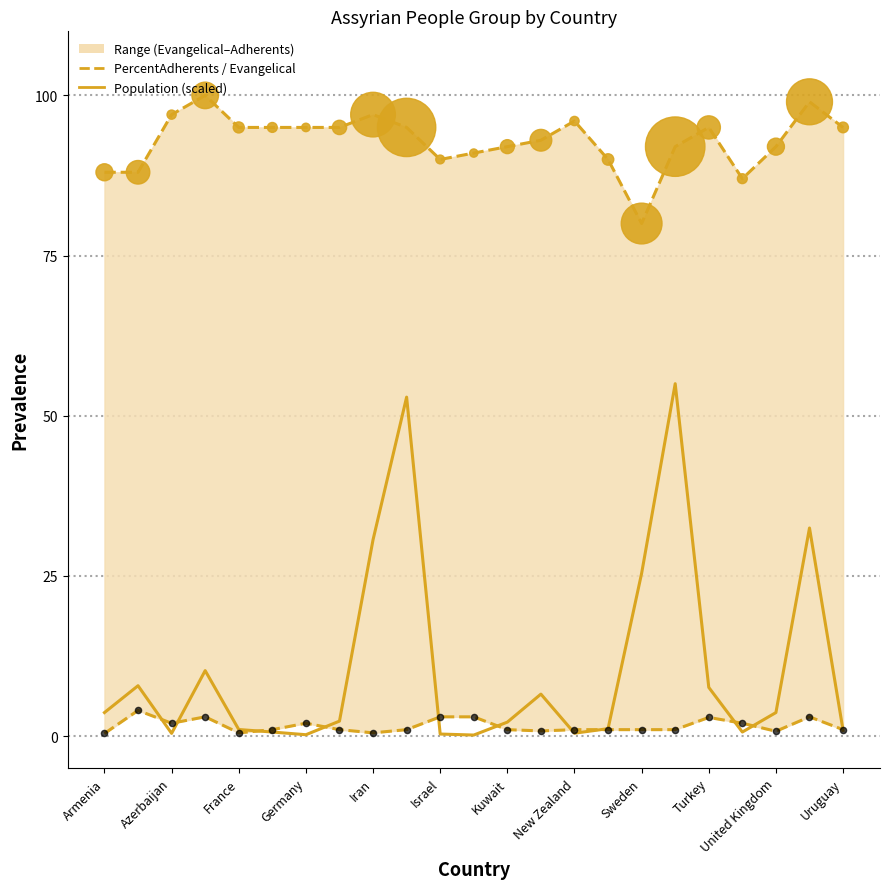

Which series has the largest Y range (max minus min)?

Population (scaled)